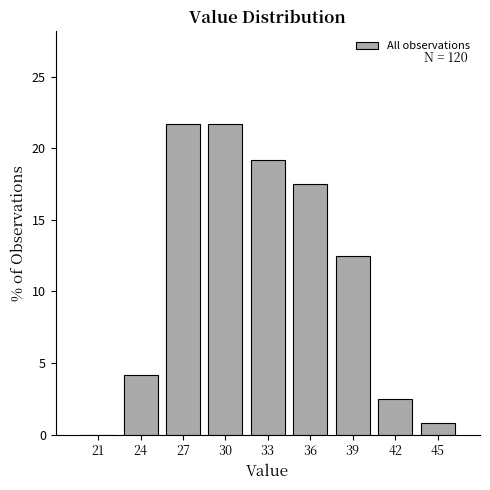

Reading right to left, transcribe all the data shown in this chart.

45=0.8	42=2.5	39=12.5	36=17.5	33=19.2	30=21.7	27=21.7	24=4.2	21=0.0